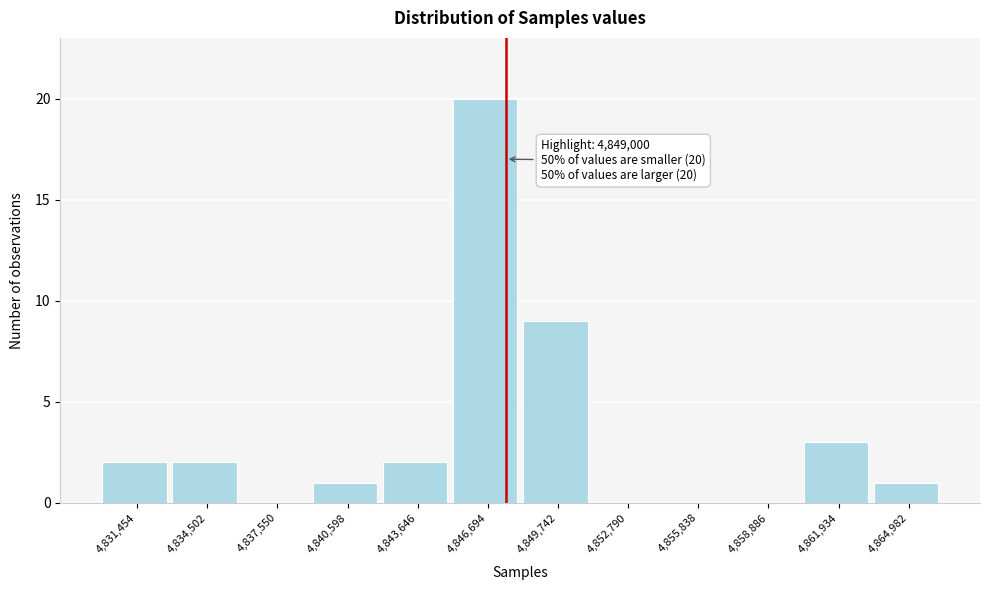

Reading left to right, what are all the values shown in this chart?

4,831,454=2	4,834,502=2	4,837,550=0	4,840,598=1	4,843,646=2	4,846,694=20	4,849,742=9	4,852,790=0	4,855,838=0	4,858,886=0	4,861,934=3	4,864,982=1